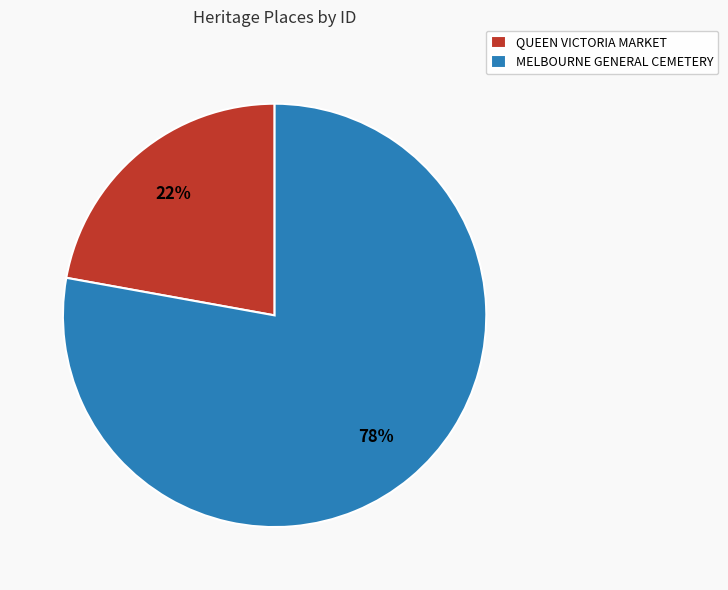

How many slices are in this pie chart?

2